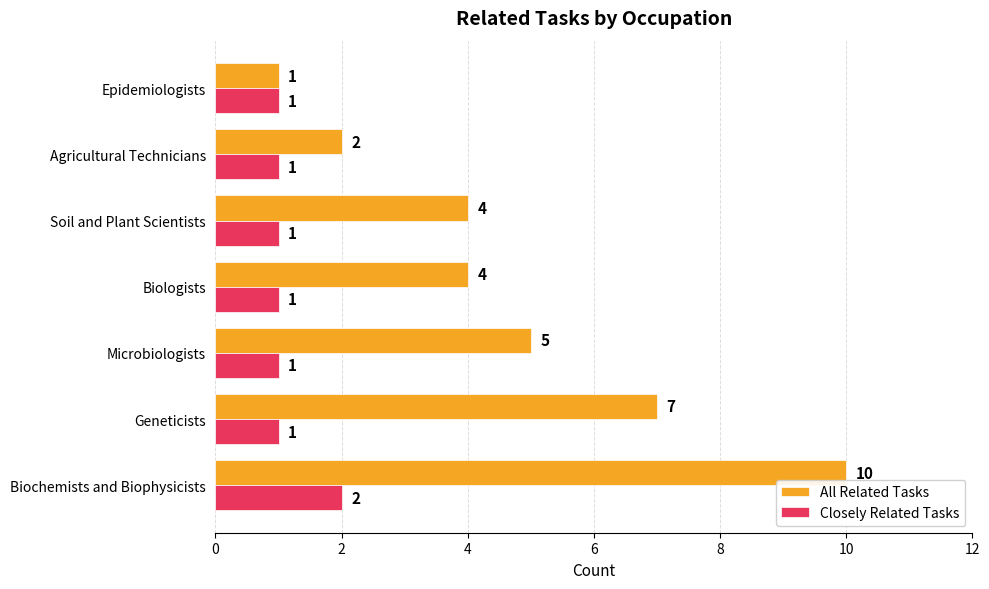

Where is All Related Tasks nearest to the value 5?

Microbiologists